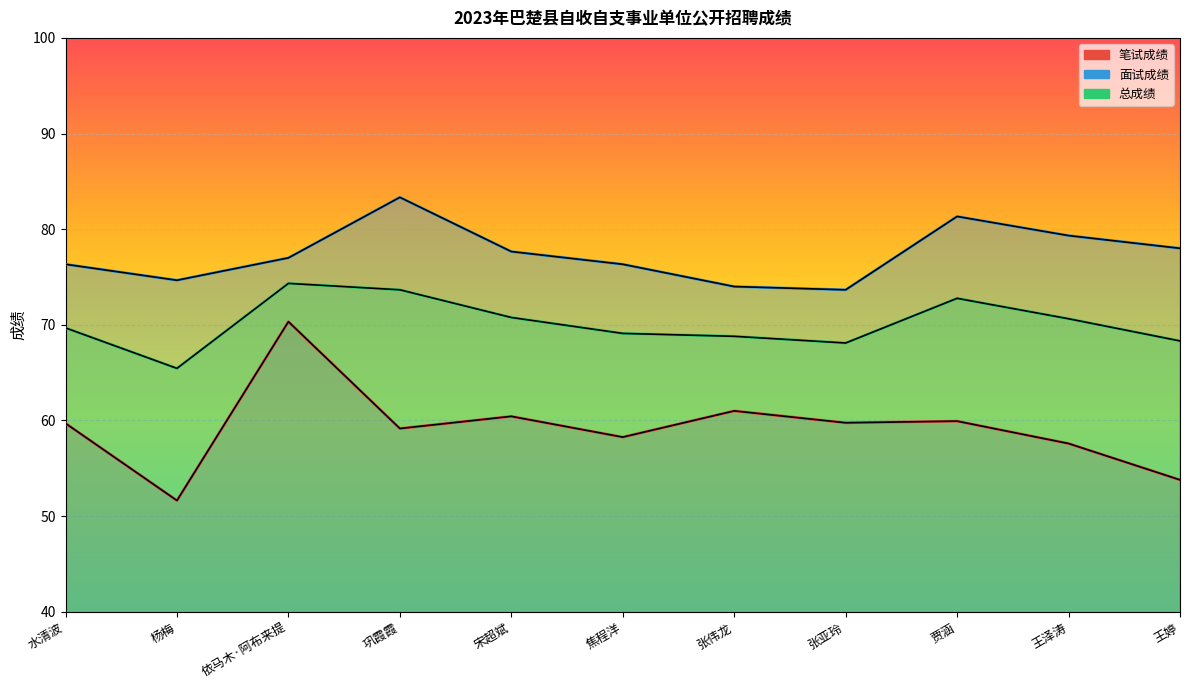

What is the average value of the 面试成绩 series?

77.4